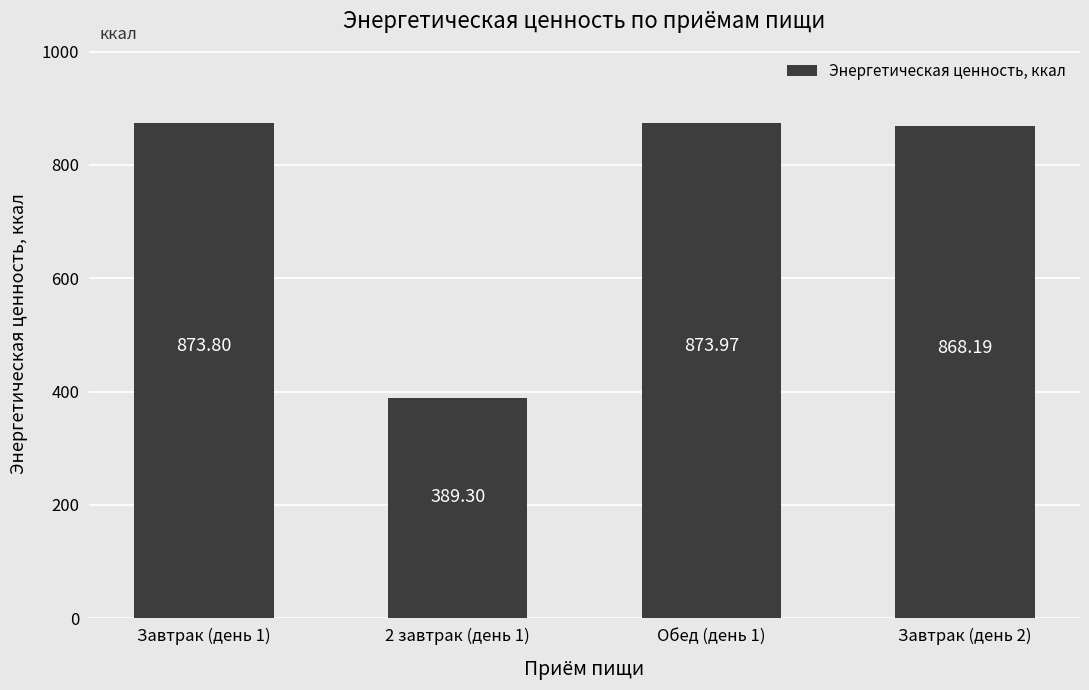

What is the label of the 4th bar from the left?

Завтрак (день 2)